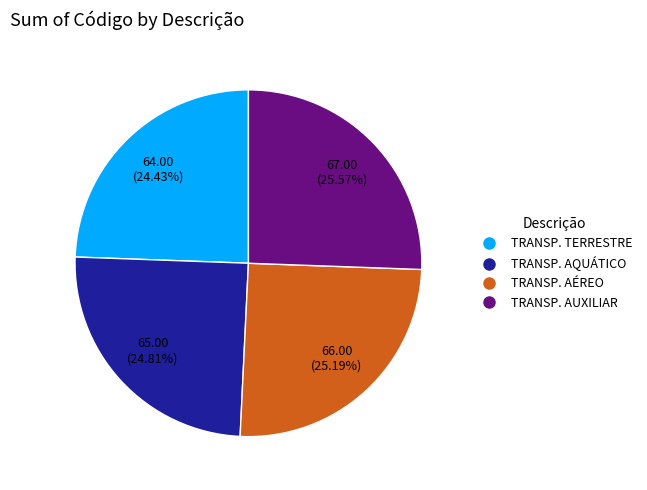

Is there a majority slice in this chart?

No